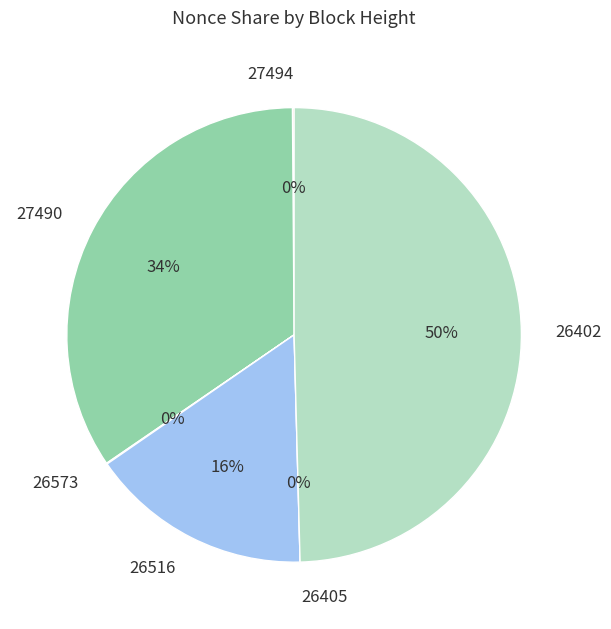

True or false: 26516 accounts for 16% of the total.

True